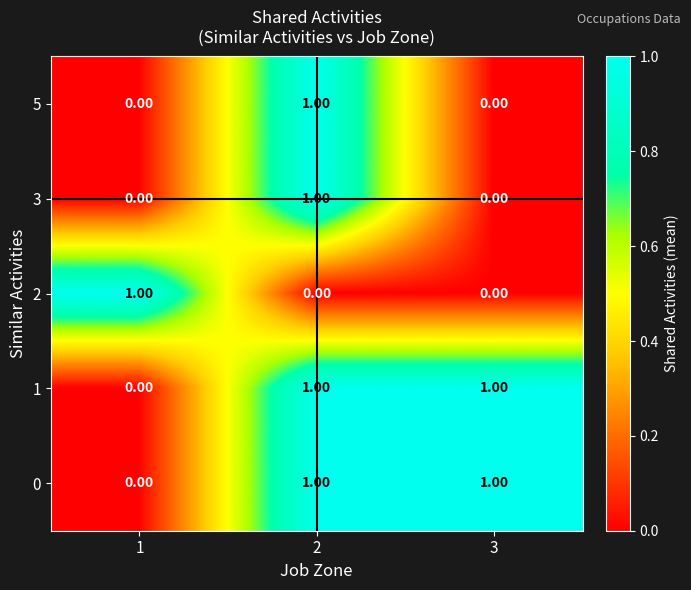

At how many categories does at least one series exceed 0?

3